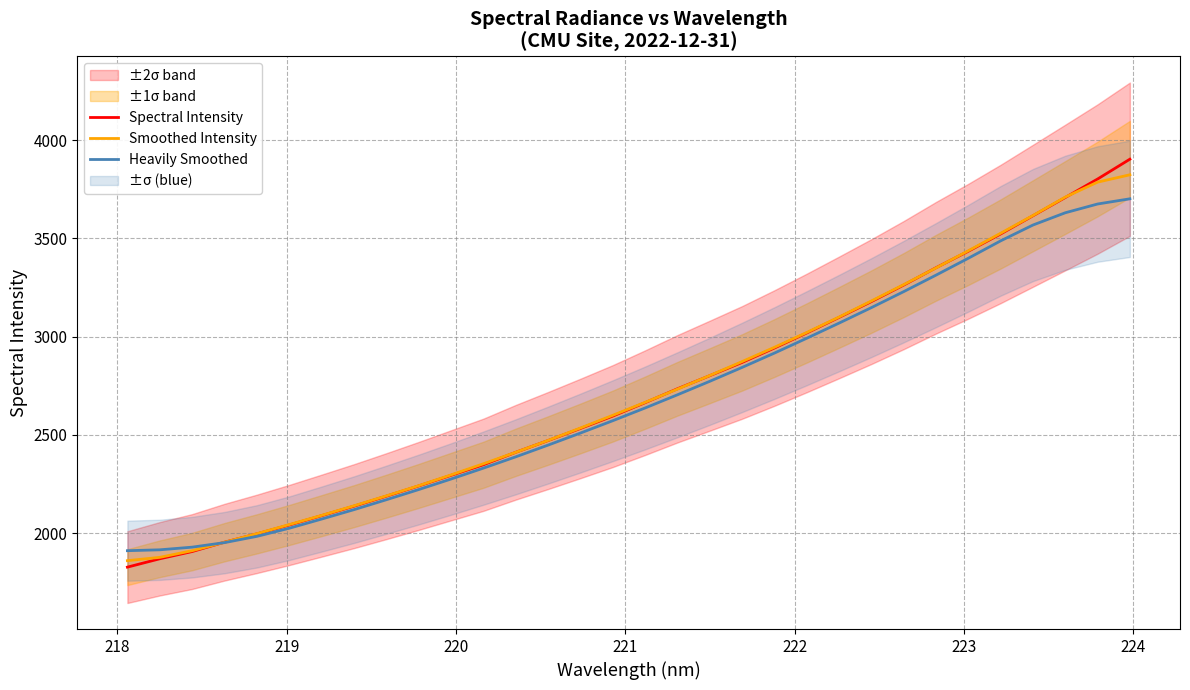

True or false: Heavily Smoothed has more than 2 points higher than both neighbors.

False